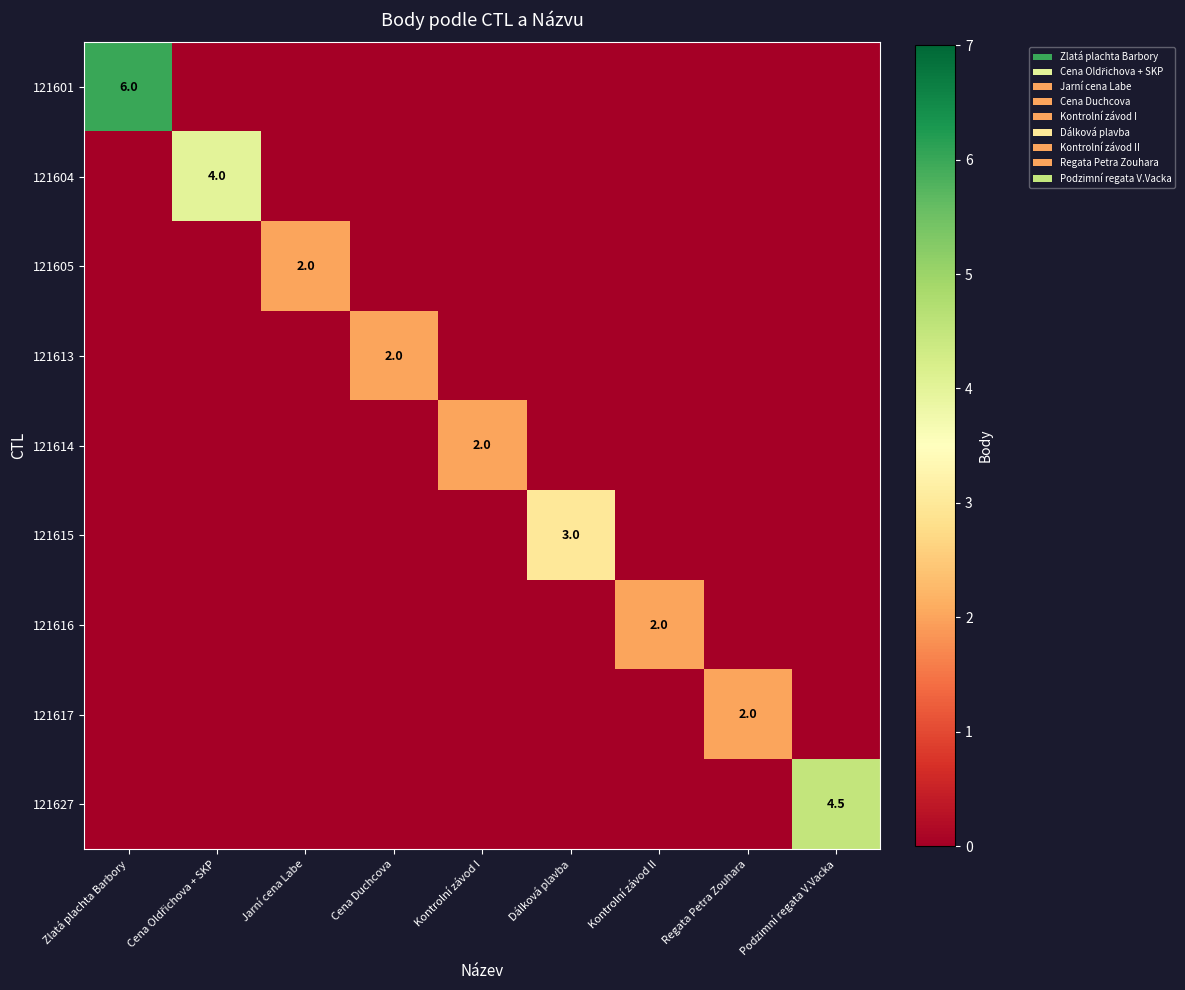

Between Cena Duchcova and Regata Petra Zouhara, which is larger?

Cena Duchcova